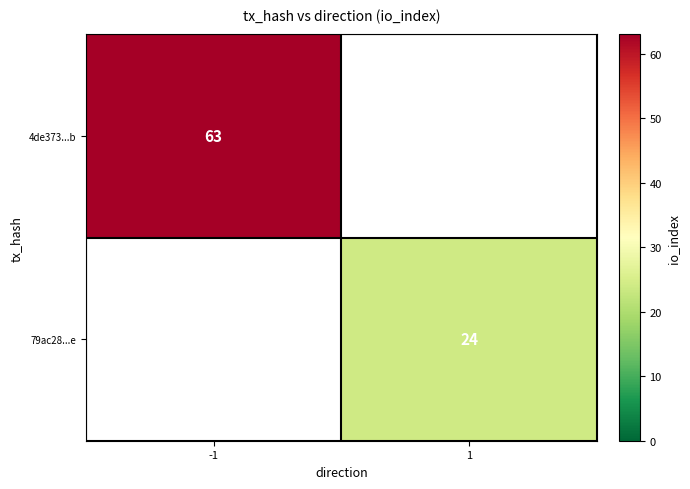

The value of 4de373...b at -1 is 23. True or false?

False